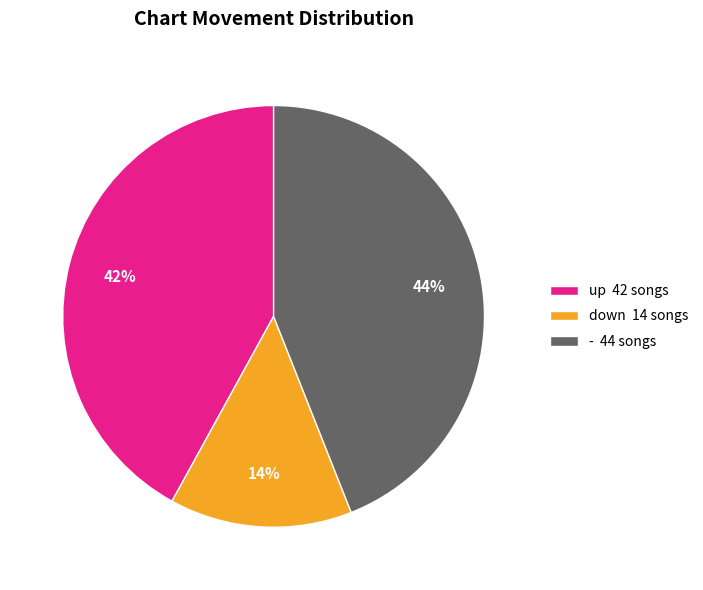

Is there any slice that represents more than half of the pie?

No